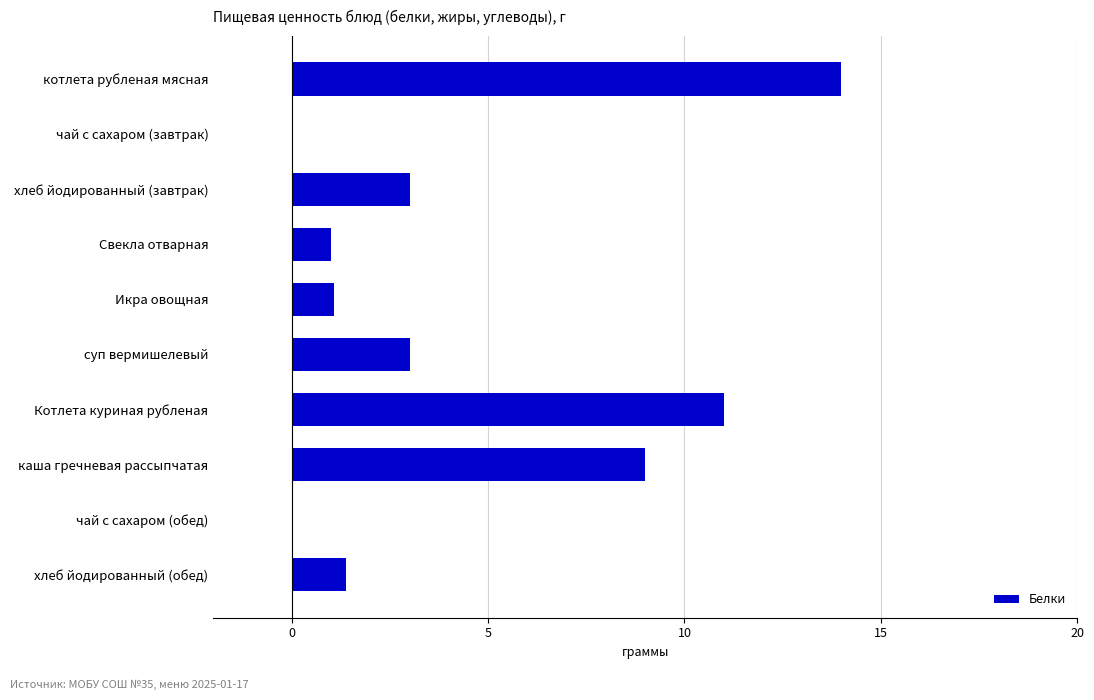

Where is the data nearest to the value 7?

каша гречневая рассыпчатая